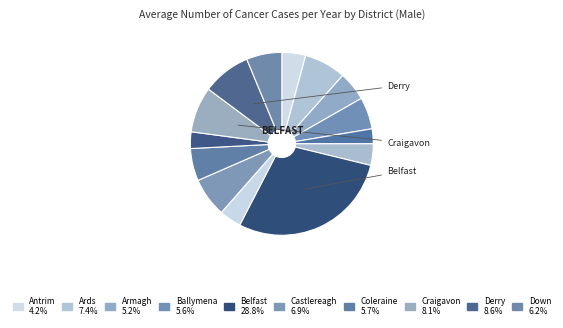

Count the number of slices in the pie.

14